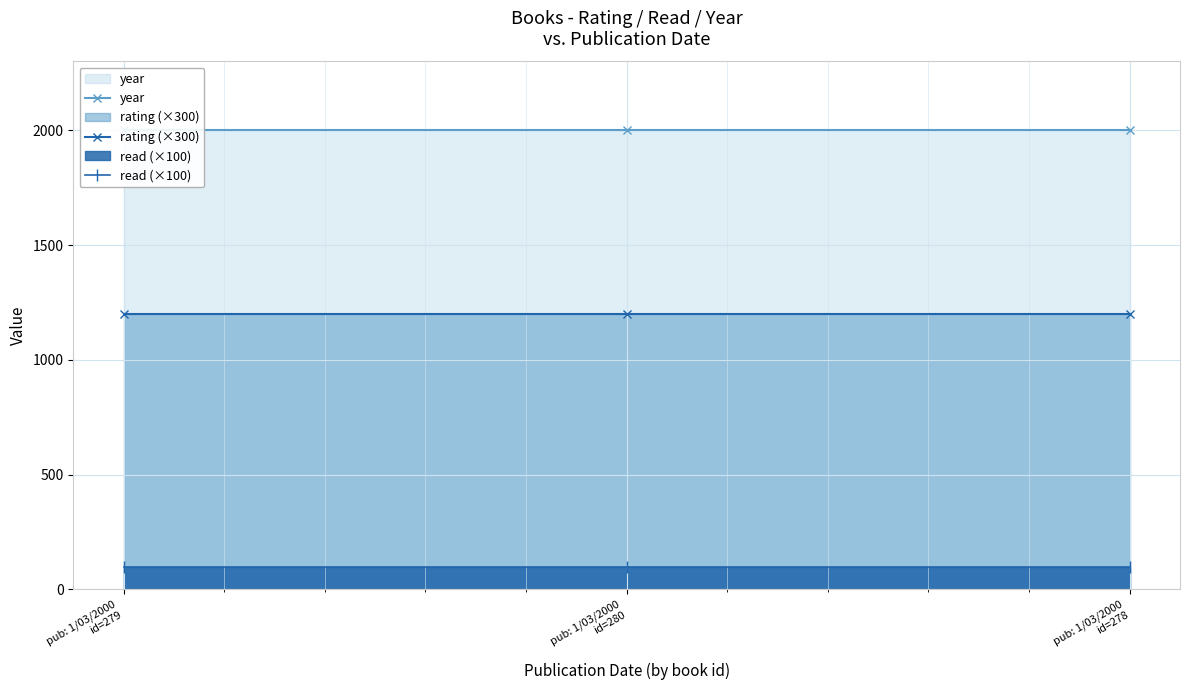

What is the label of the 2nd point from the right?

pub: 1/03/2000
id=280